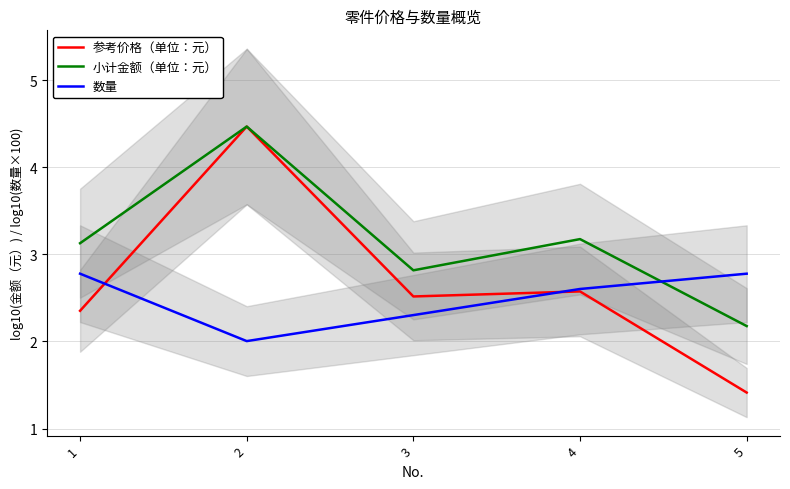

At which label is 数量 closest to 2?

2